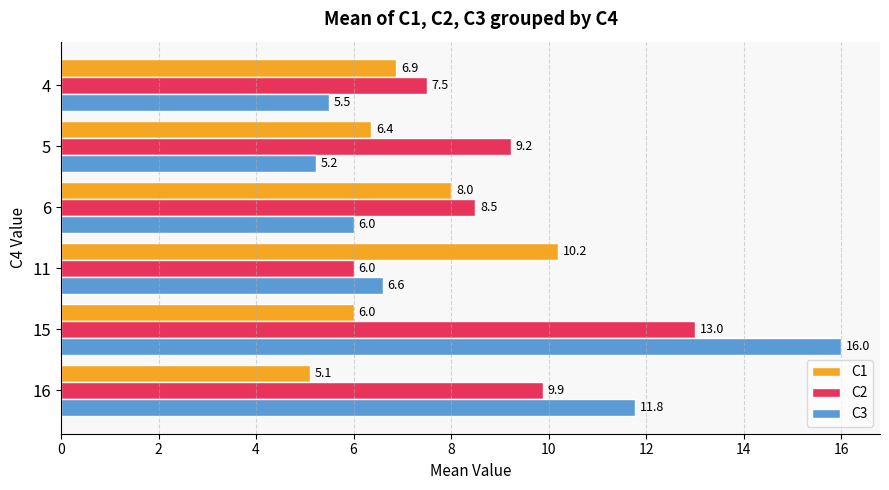

What value does the C2 series have at 5?

9.2